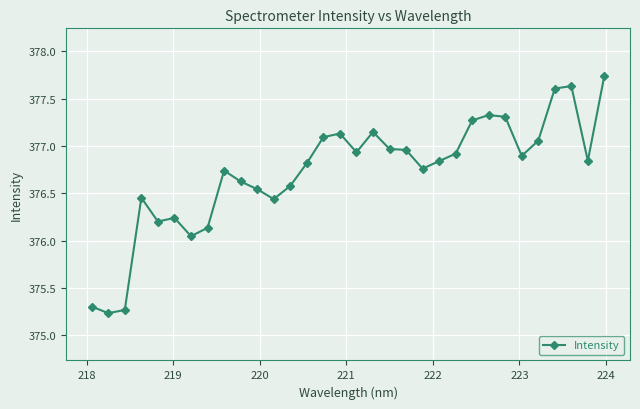

True or false: the data has more than 2 interior local peaks.

True